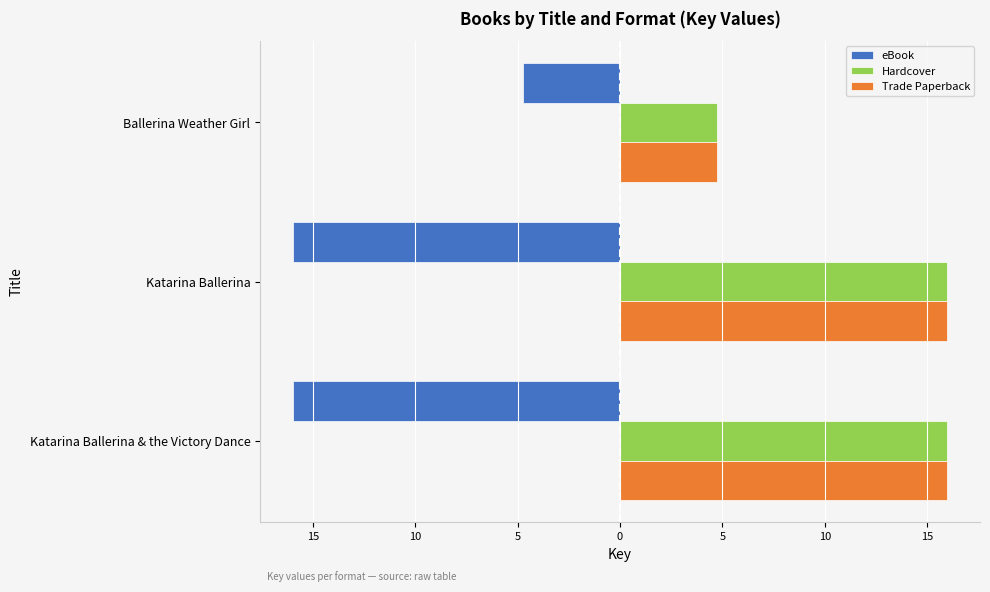

What are all the series names shown in the legend?

eBook, Hardcover, Trade Paperback